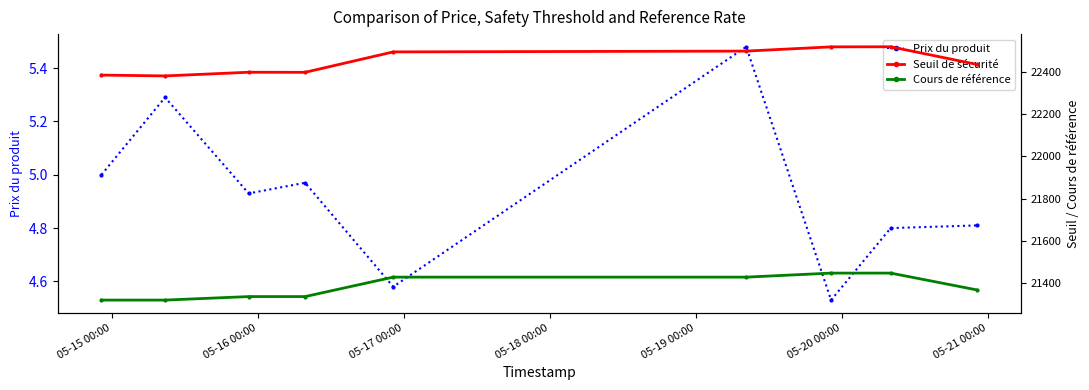

What is the difference between the maximum and minimum values in the Cours de référence series?

127.8